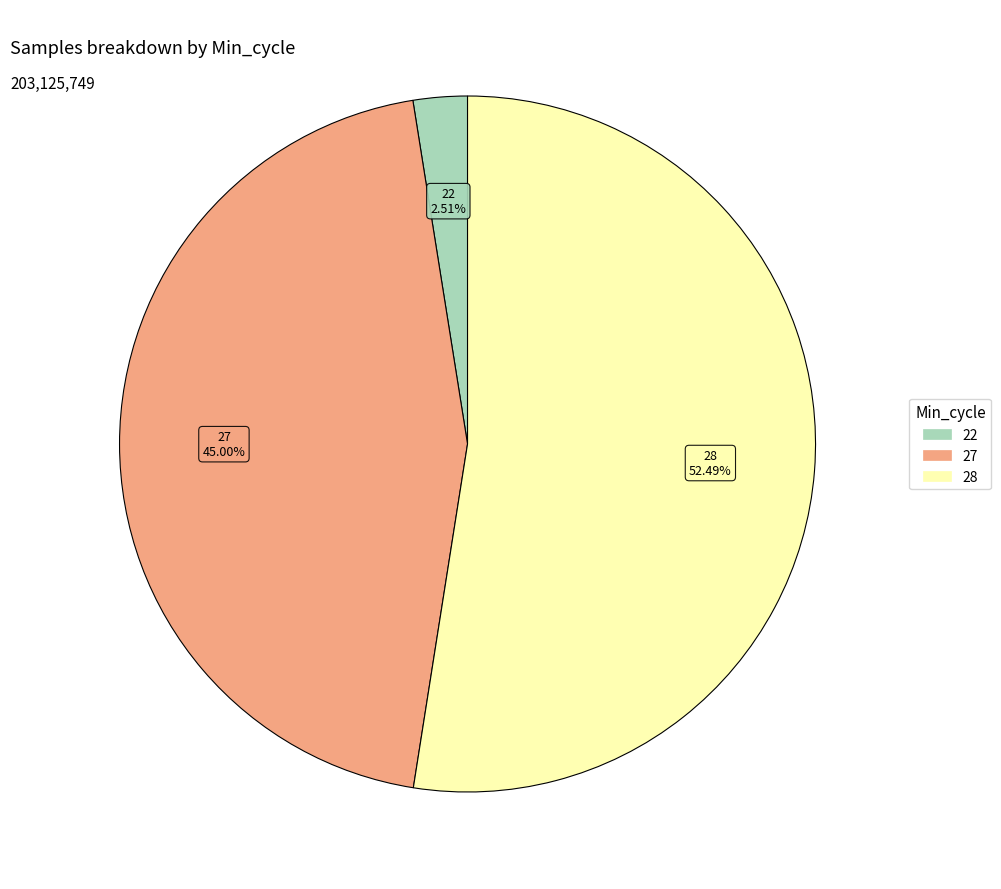

Is there a majority slice in this chart?

Yes